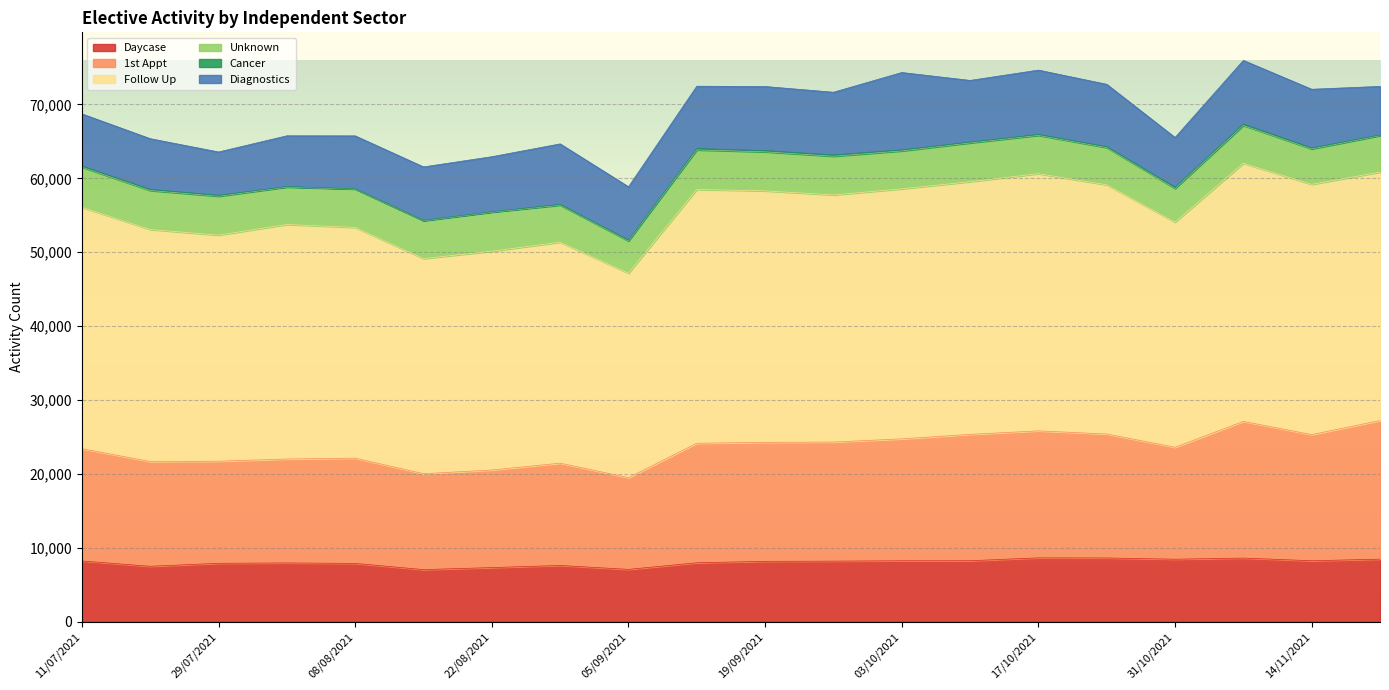

What is the average value of the Daycase series?

8016